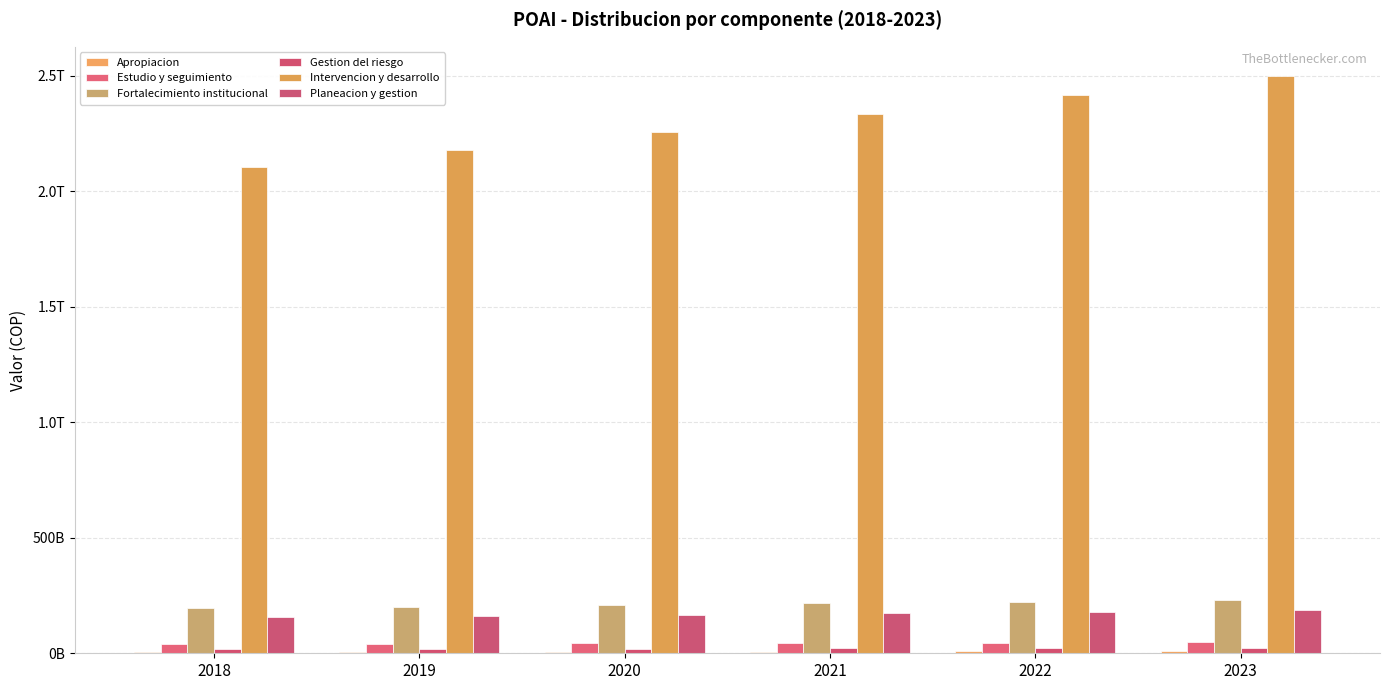

Which has a higher value, 2022 or 2023?

2023